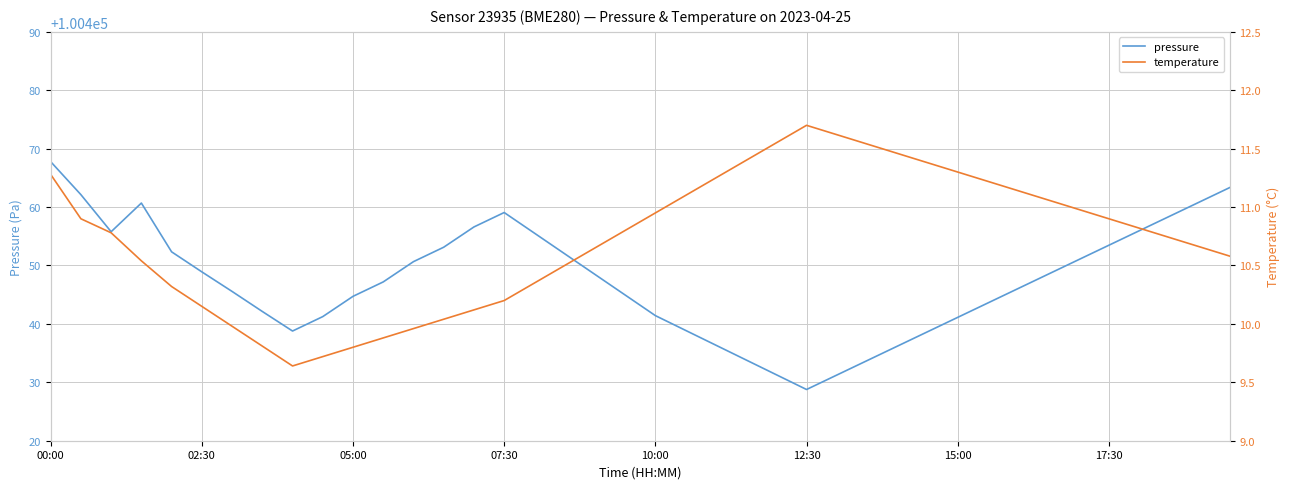

Which series has the widest spread of values?

pressure